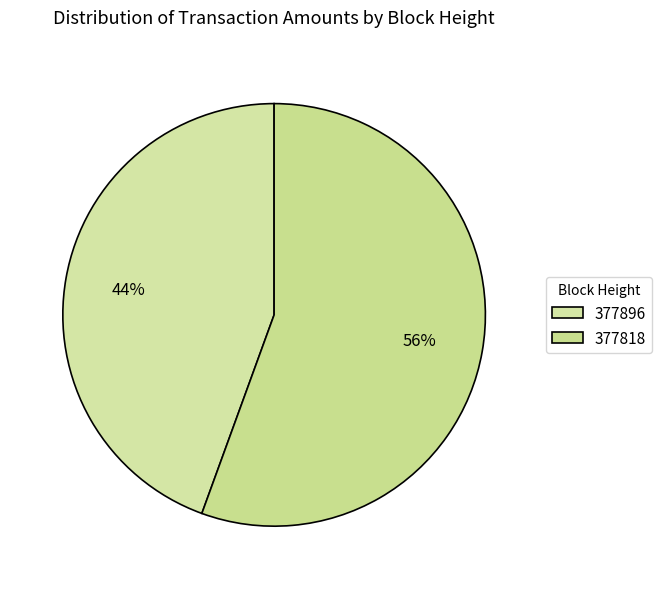

Which slice is the largest?

377818